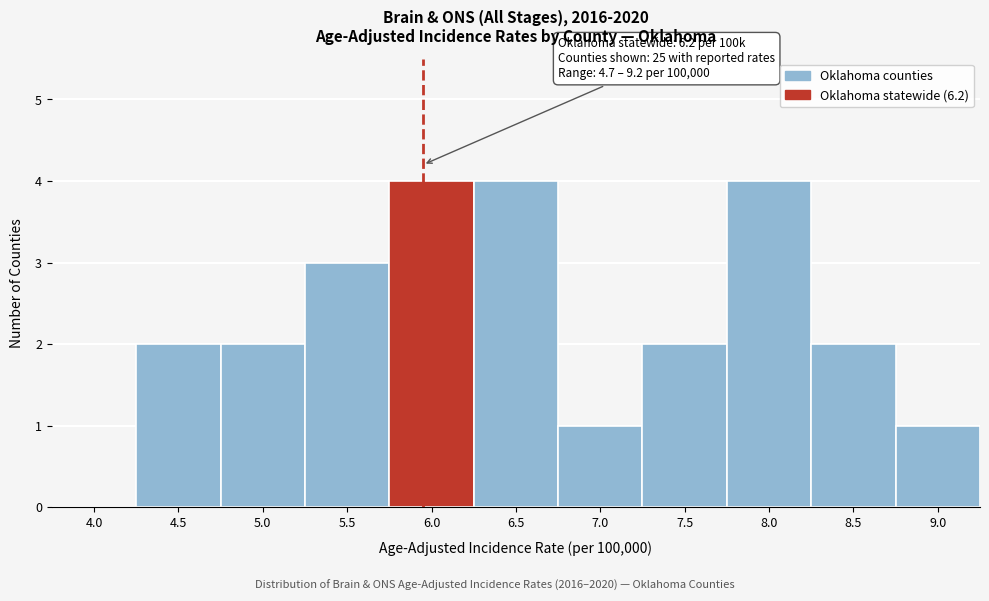

Reading left to right, extract all data points from this chart.

4.0=0	4.5=2	5.0=2	5.5=3	6.0=4	6.5=4	7.0=1	7.5=2	8.0=4	8.5=2	9.0=1